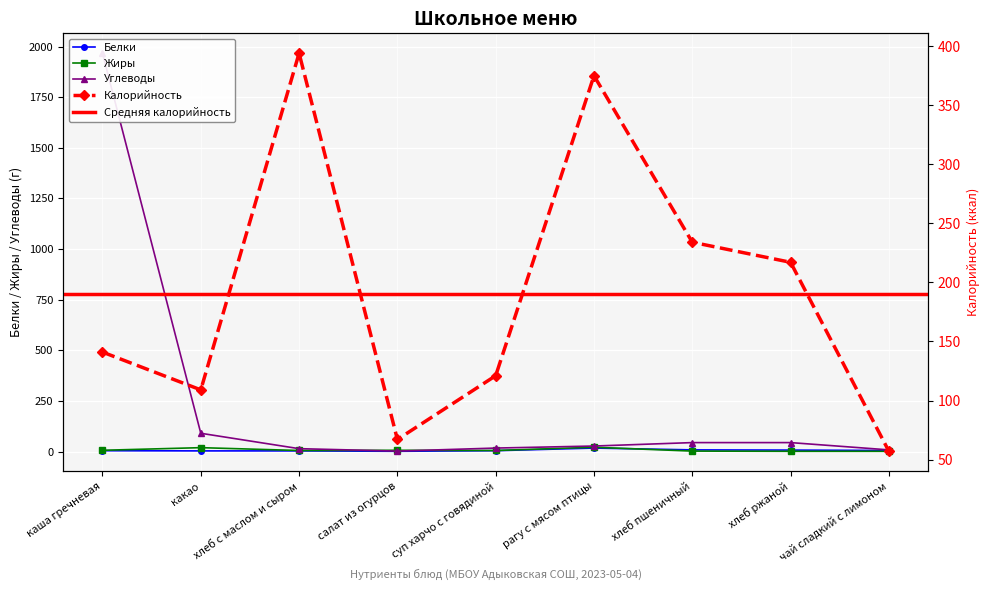

Rank the categories by Белки value from highest to lowest.

рагу с мясом птицы, хлеб пшеничный, хлеб ржаной, чай сладкий с лимоном, каша гречневая, суп харчо с говядиной, какао, хлеб с маслом и сыром, салат из огурцов